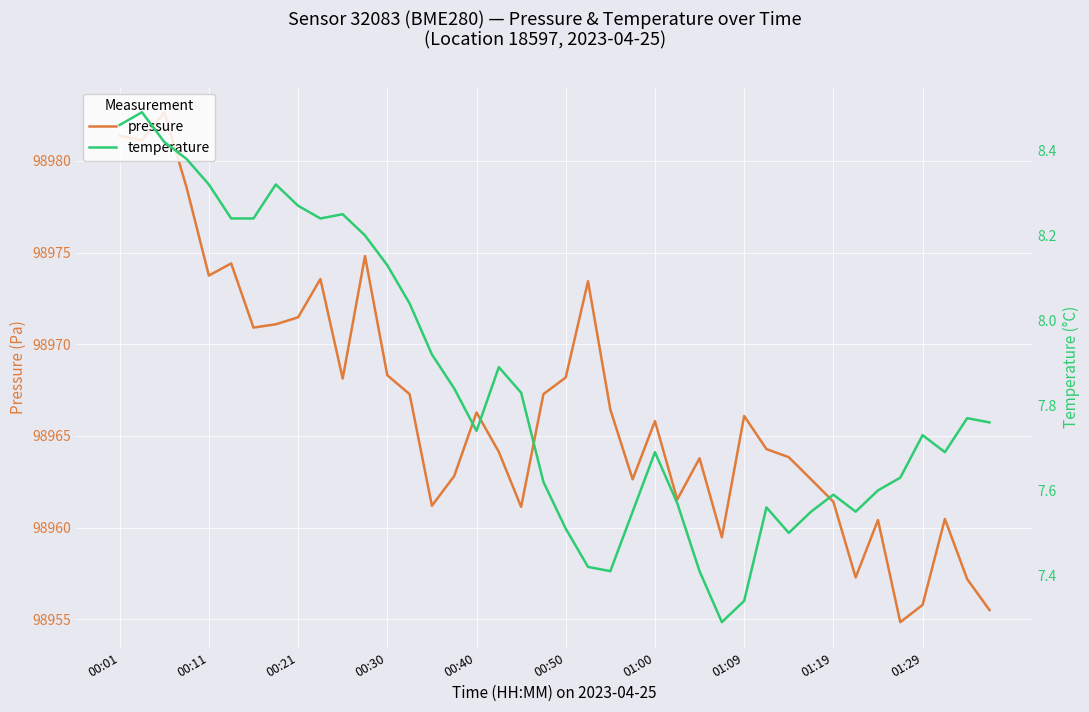

What is the highest value of the pressure series?

98982.7